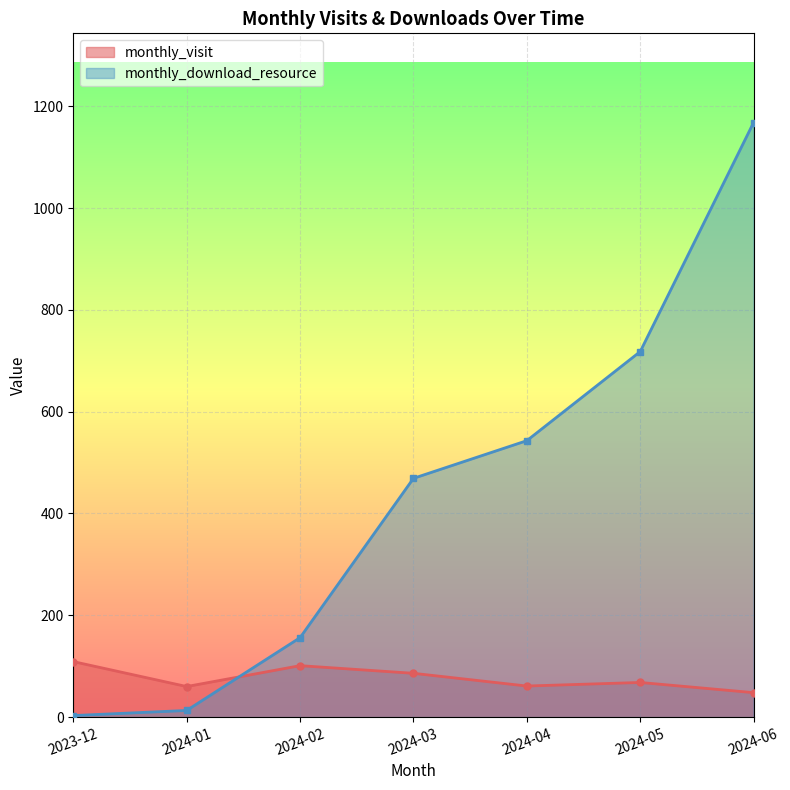

List the series in order of their peak value, highest first.

monthly_download_resource, monthly_visit